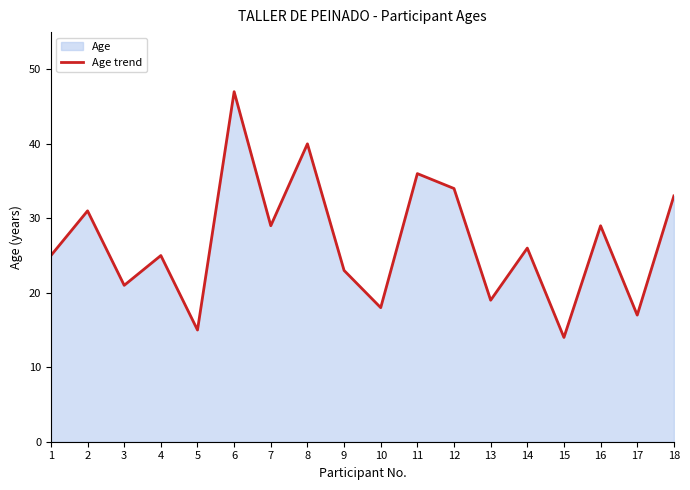

What is the smallest value displayed?

14